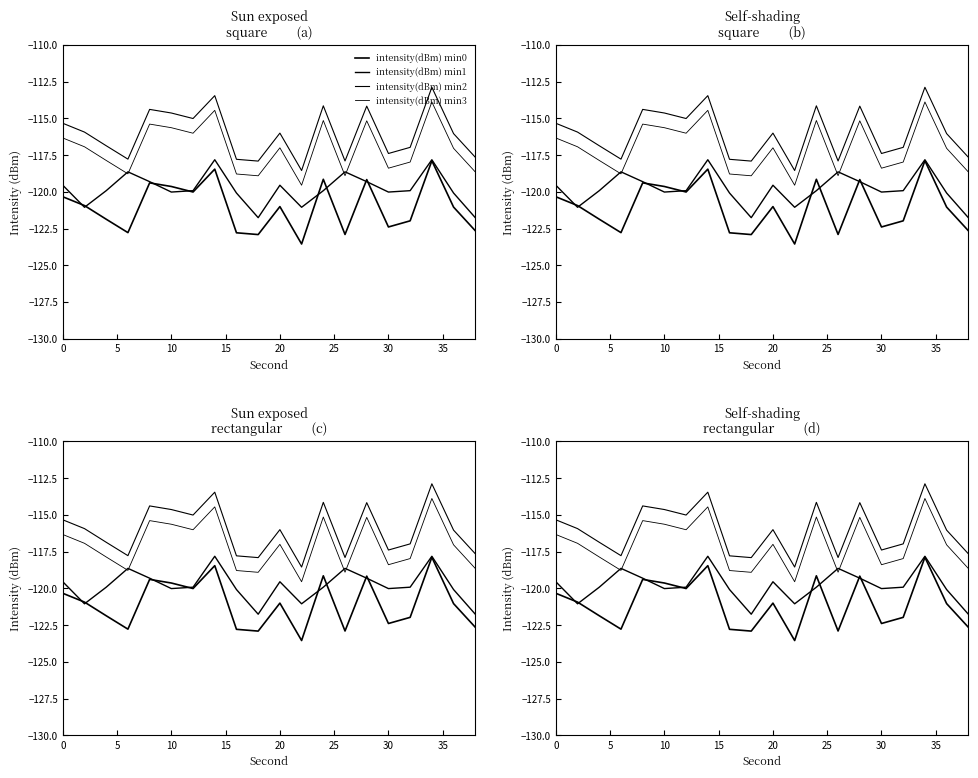

Count the number of data series in this chart.

4